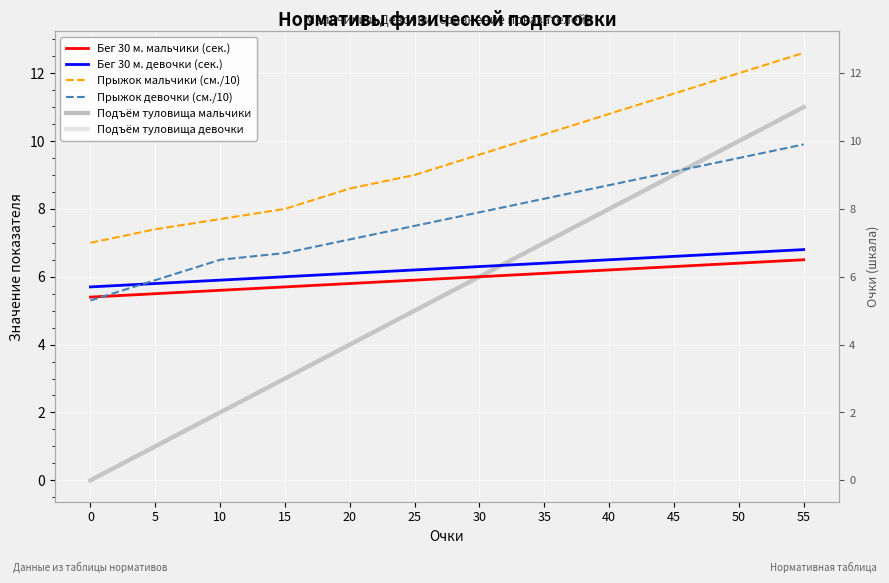

True or false: Бег 30 м. мальчики (сек.) has more than 1 interior local peaks.

False